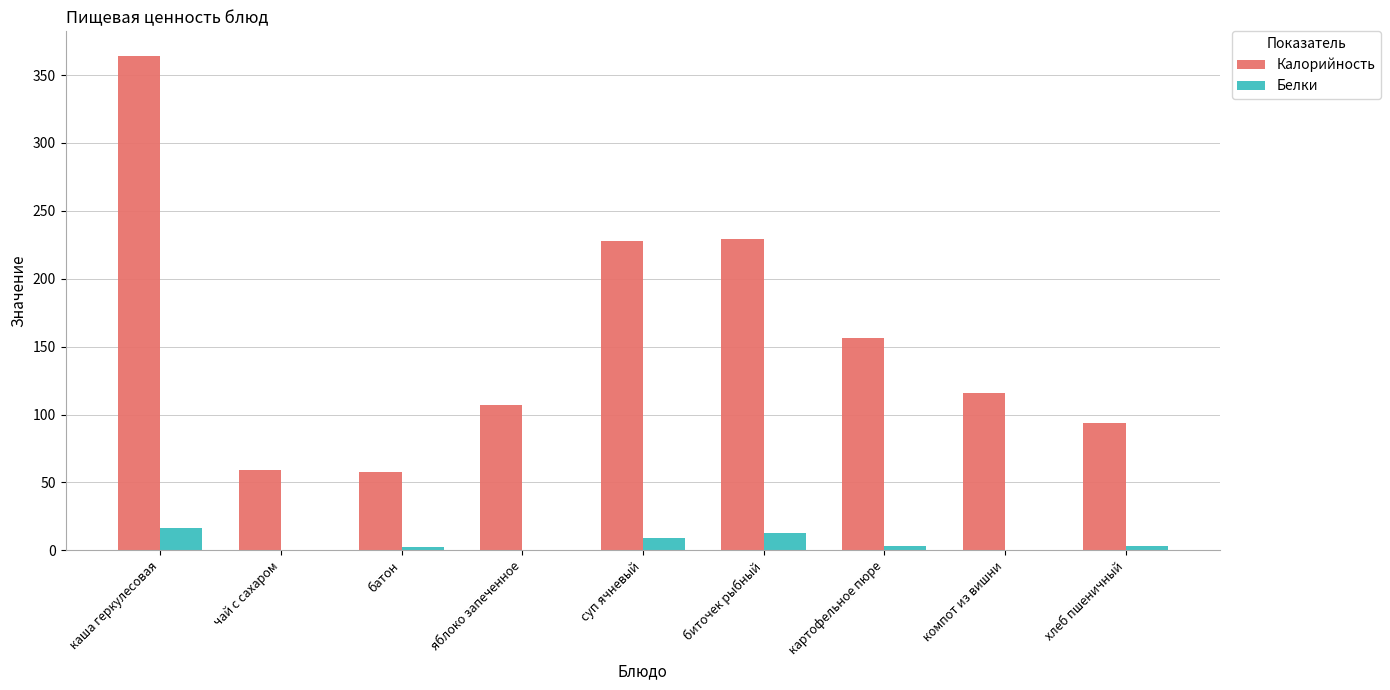

What is the sum of all Калорийность values?

1410.9